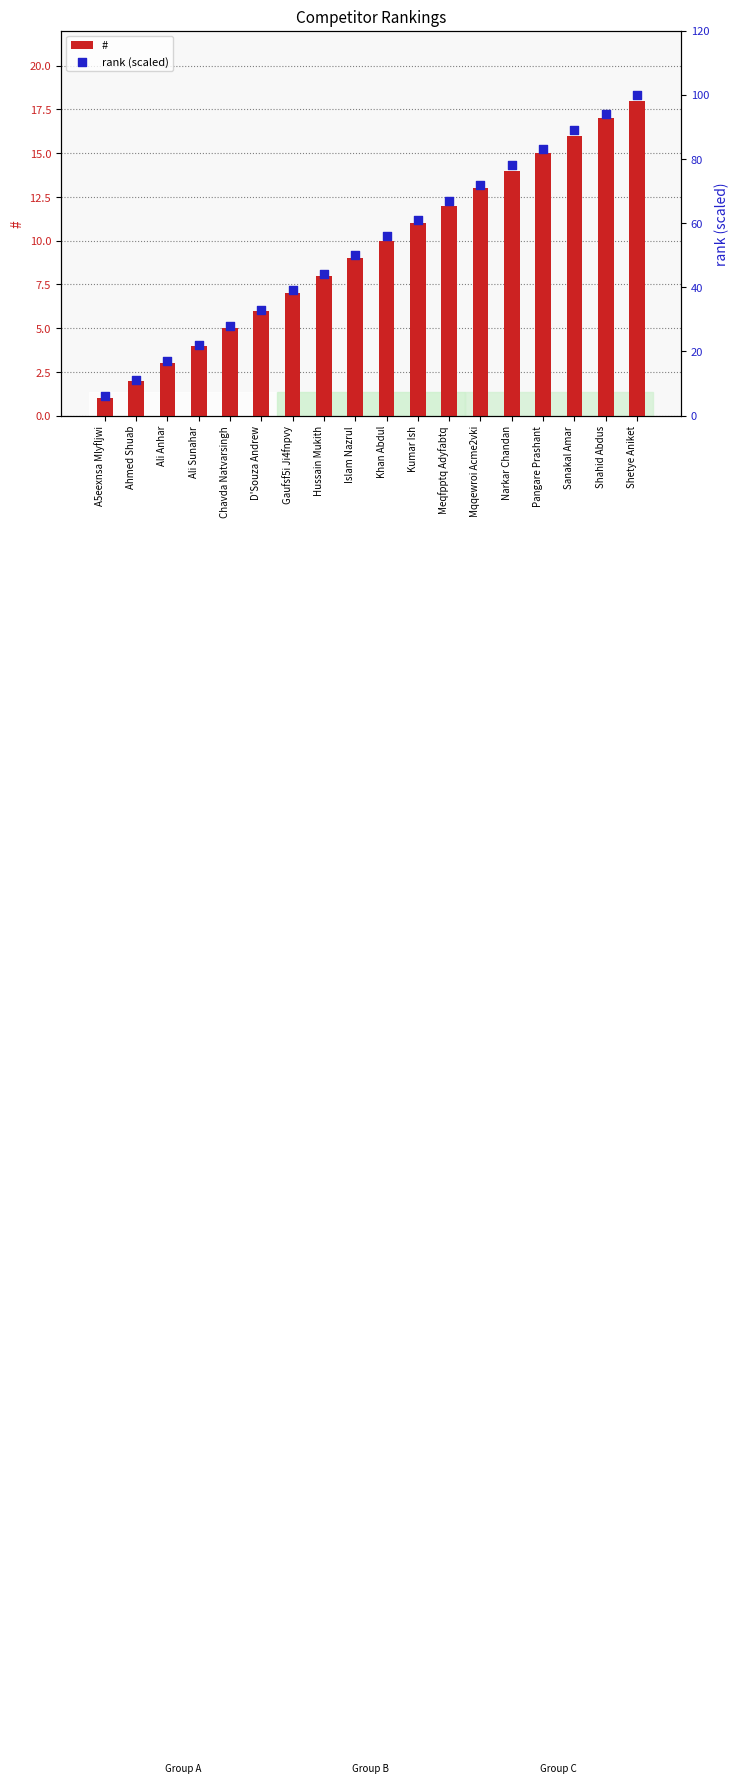

Which series has the largest total across all categories?

rank (scaled)